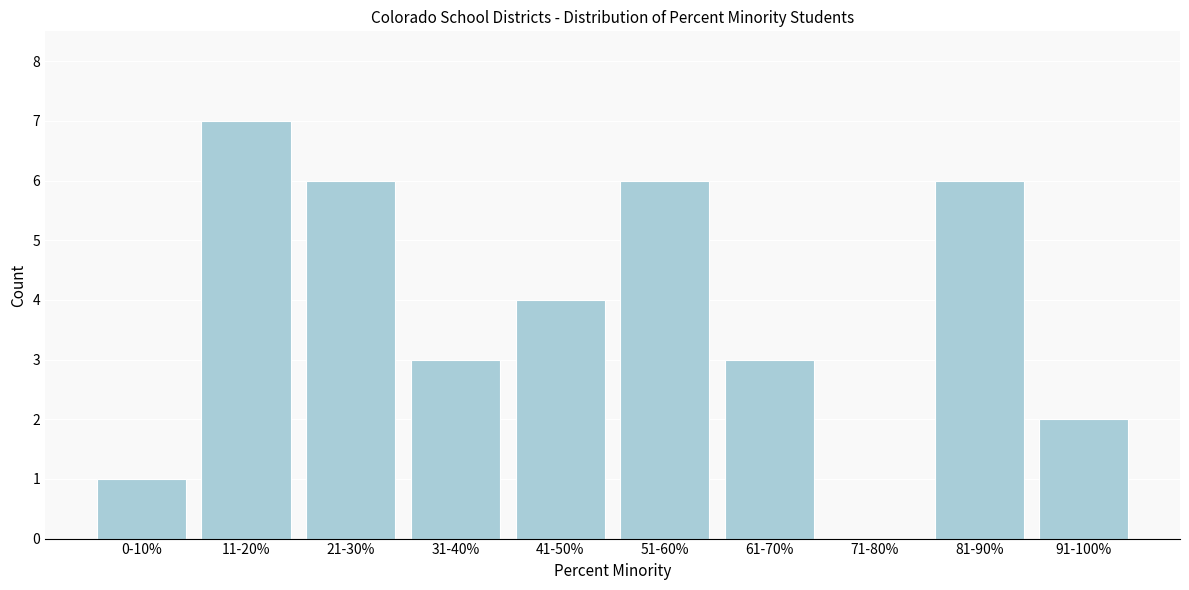

Reading right to left, what are all the values shown in this chart?

91-100%=2	81-90%=6	71-80%=0	61-70%=3	51-60%=6	41-50%=4	31-40%=3	21-30%=6	11-20%=7	0-10%=1